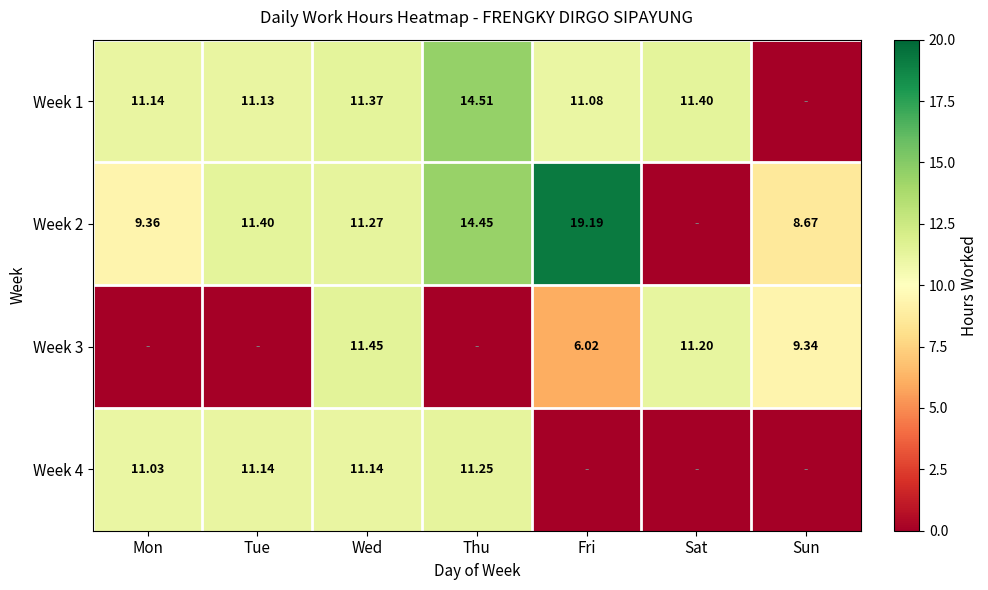

Is it true that Week 2 equals 5.6 at Wed?

False